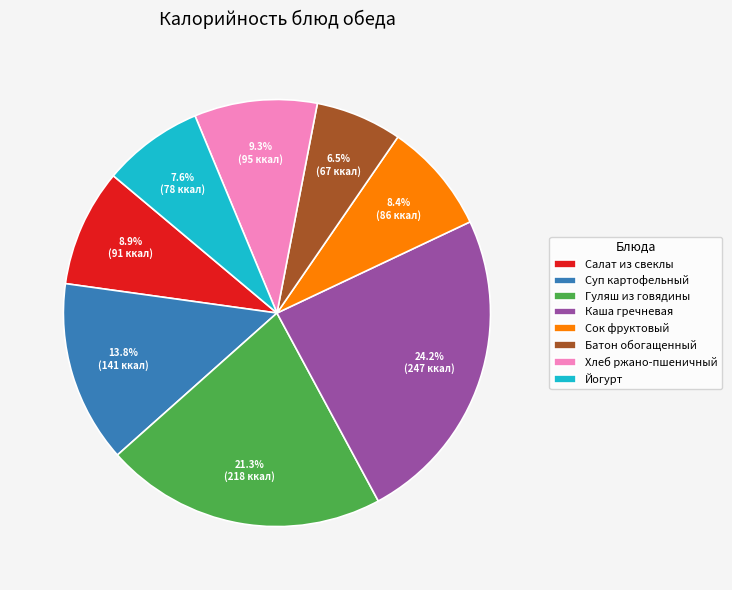

What percentage do Йогурт and Сок фруктовый together represent?

16.0%